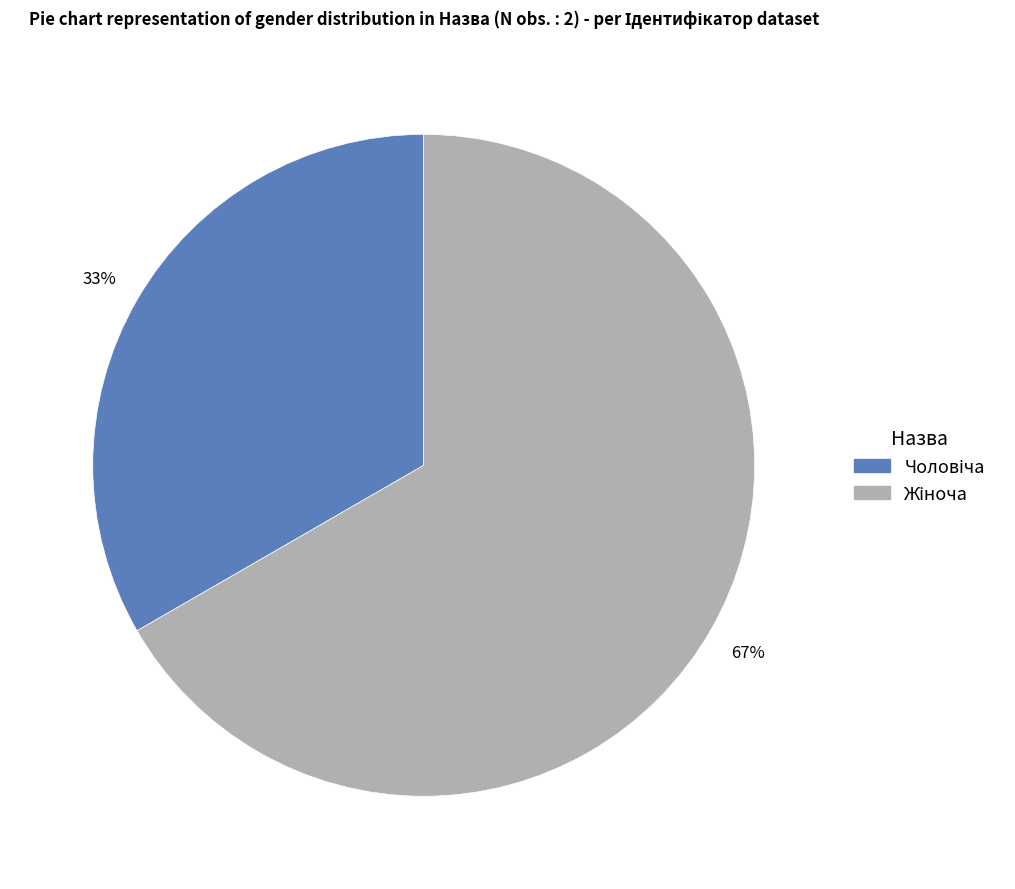

How many segments does this pie chart have?

2